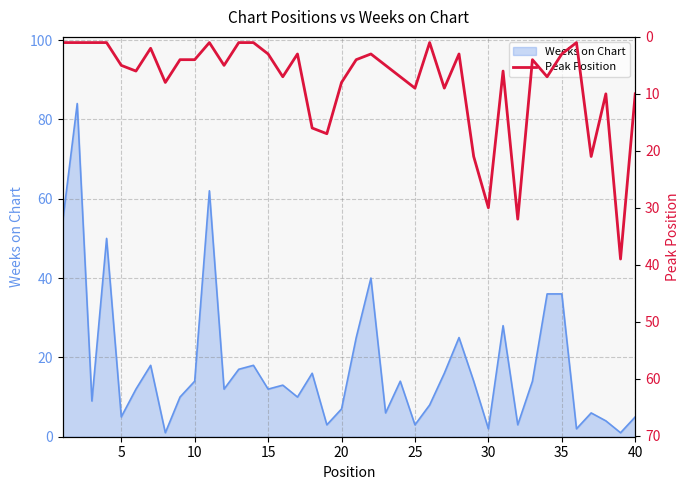

What is the difference between the maximum and minimum values?

38